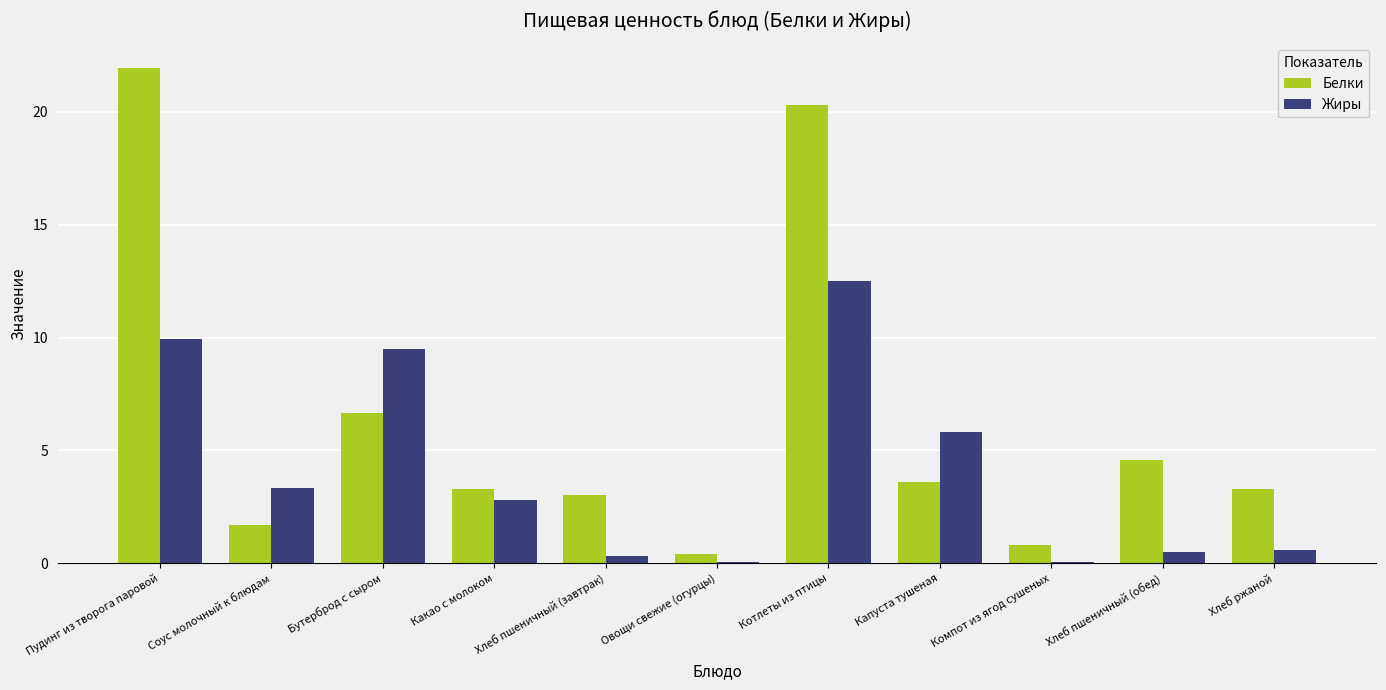

Which series has the largest total across all categories?

Белки